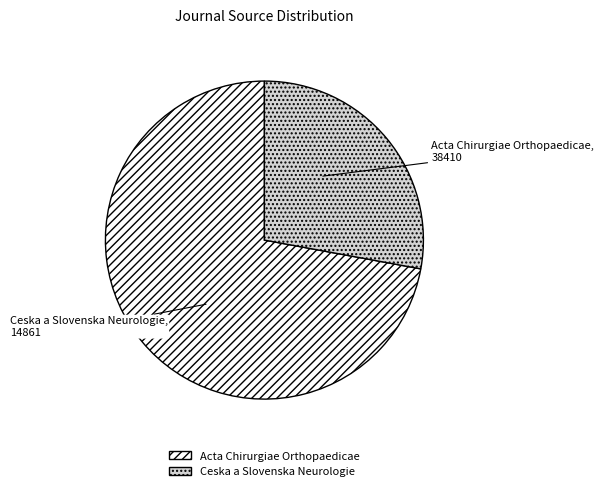

True or false: Acta Chirurgiae Orthopaedicae accounts for 65% of the total.

False